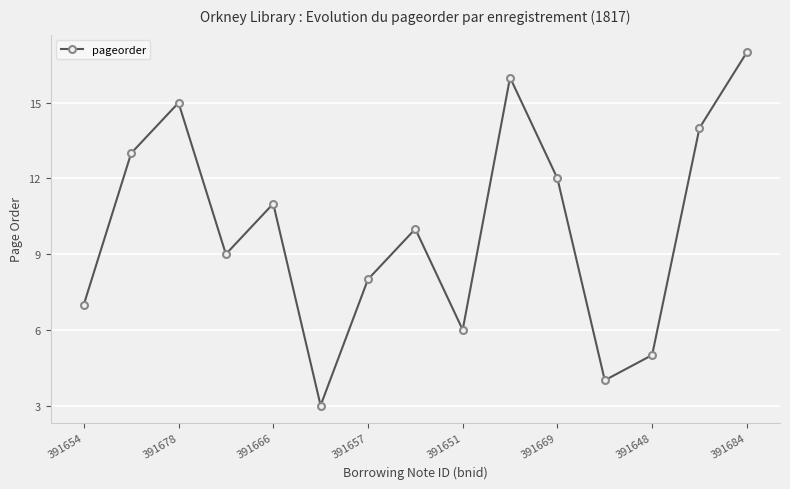

Count the number of categories in the chart.

15